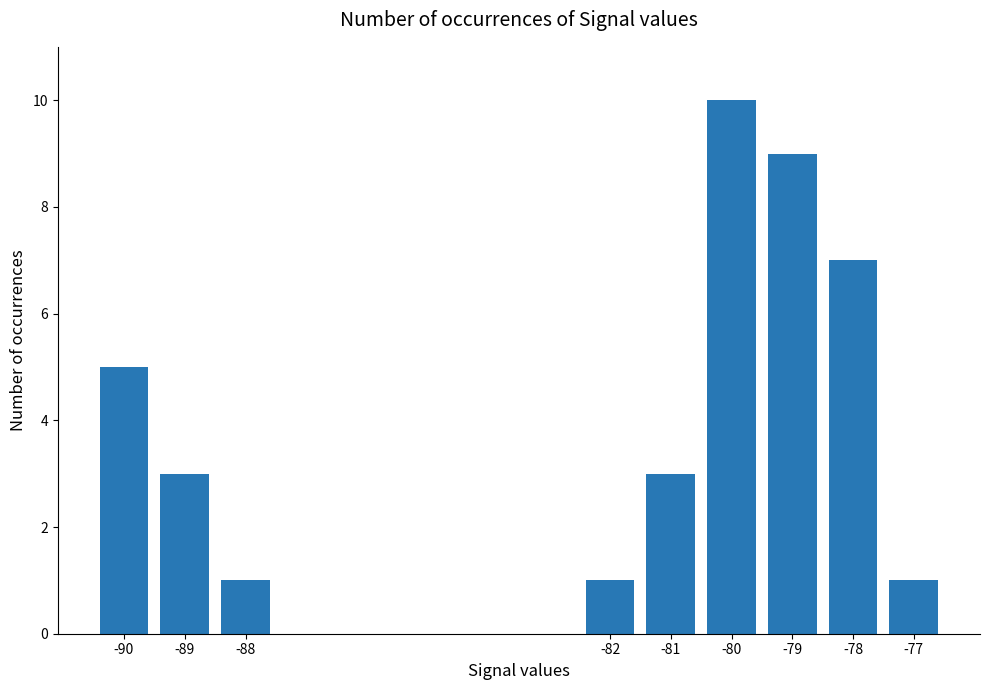

The chart shows a value of 1 at -88. True or false?

True